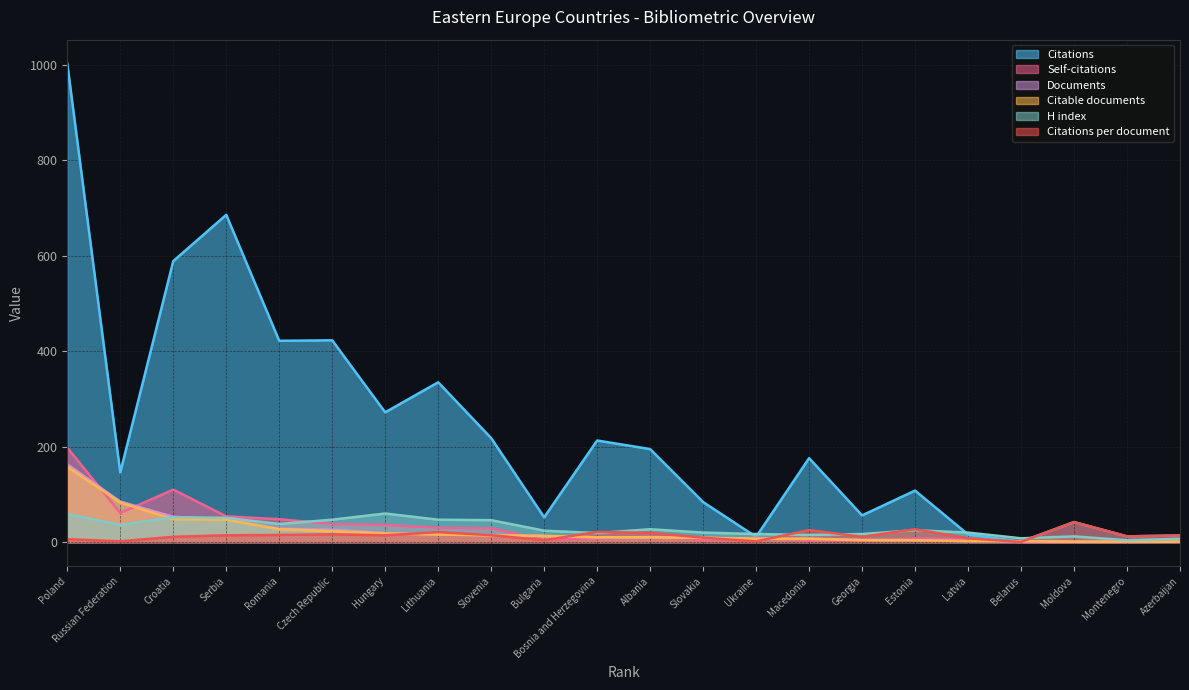

What is the sum of all H index values?

651.0